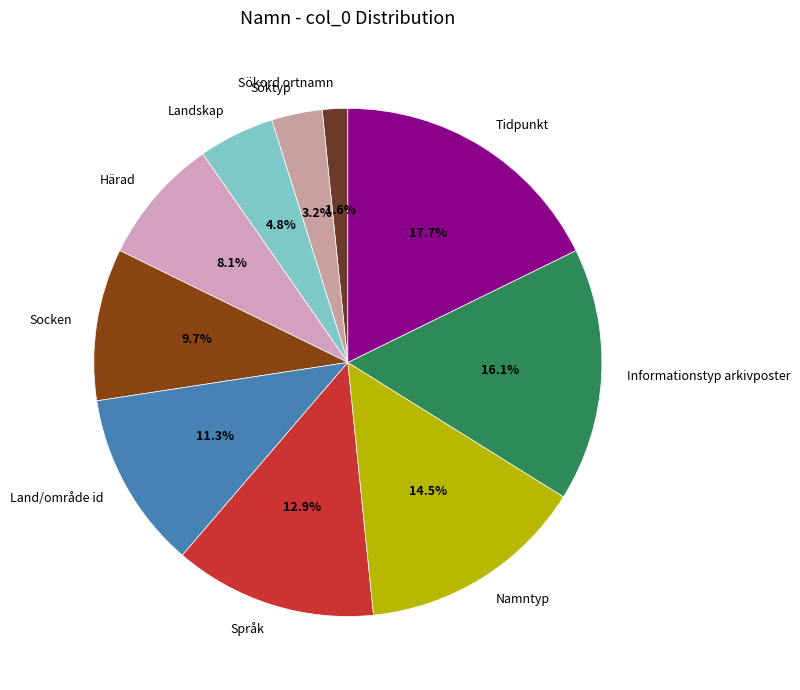

Which category has the biggest portion of the pie?

Tidpunkt